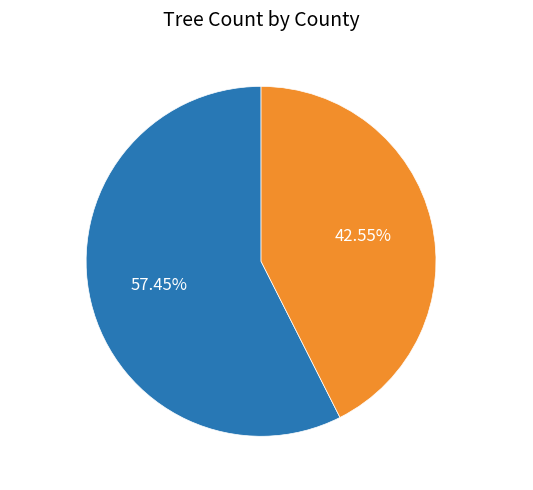

What portion of the pie excludes Lawrence?

57.4%